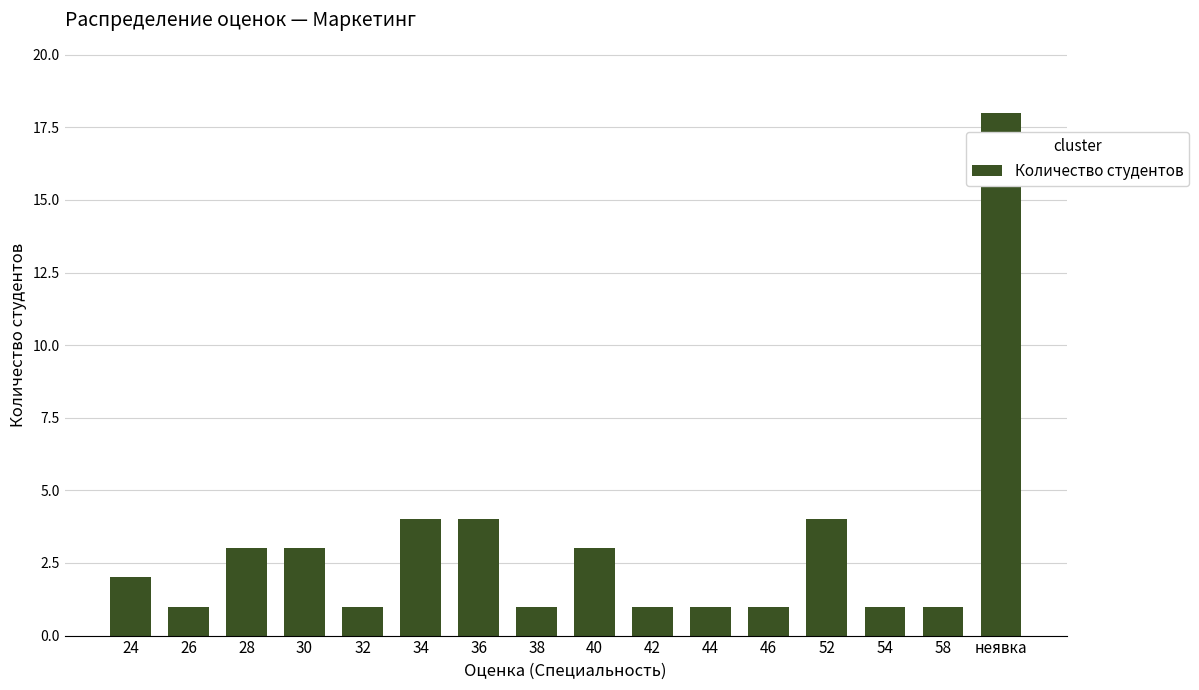

Which has a higher value, 34 or 24?

34